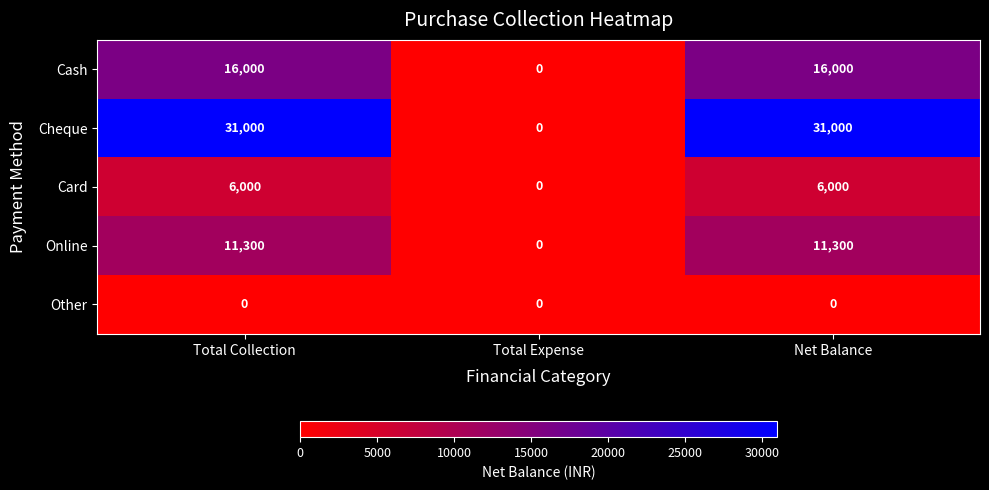

What is the greatest value displayed?

31000